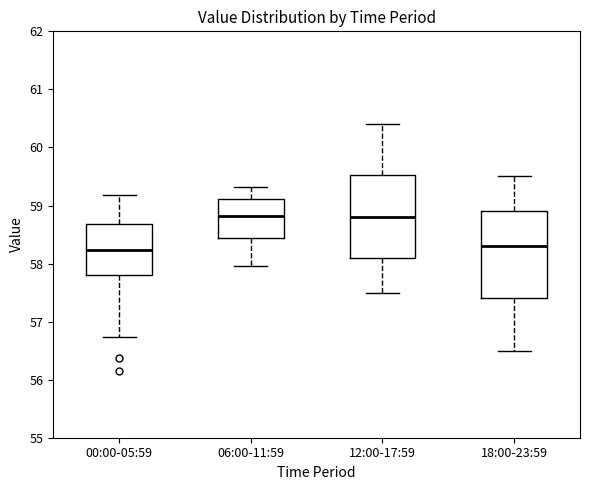

Reading left to right, transcribe this box plot: for each box, give where its median line is, the range the box spans, and where its two whiskers end, as read against the y-axis. The values are not printed on the chart, so give them approximately, as read against the axis.

00:00-05:59: median 58.2, box 57.8 to 58.7, whiskers 56.7 to 59.2
06:00-11:59: median 58.8, box 58.4 to 59.1, whiskers 58.0 to 59.3
12:00-17:59: median 58.8, box 58.1 to 59.5, whiskers 57.5 to 60.4
18:00-23:59: median 58.3, box 57.4 to 58.9, whiskers 56.5 to 59.5